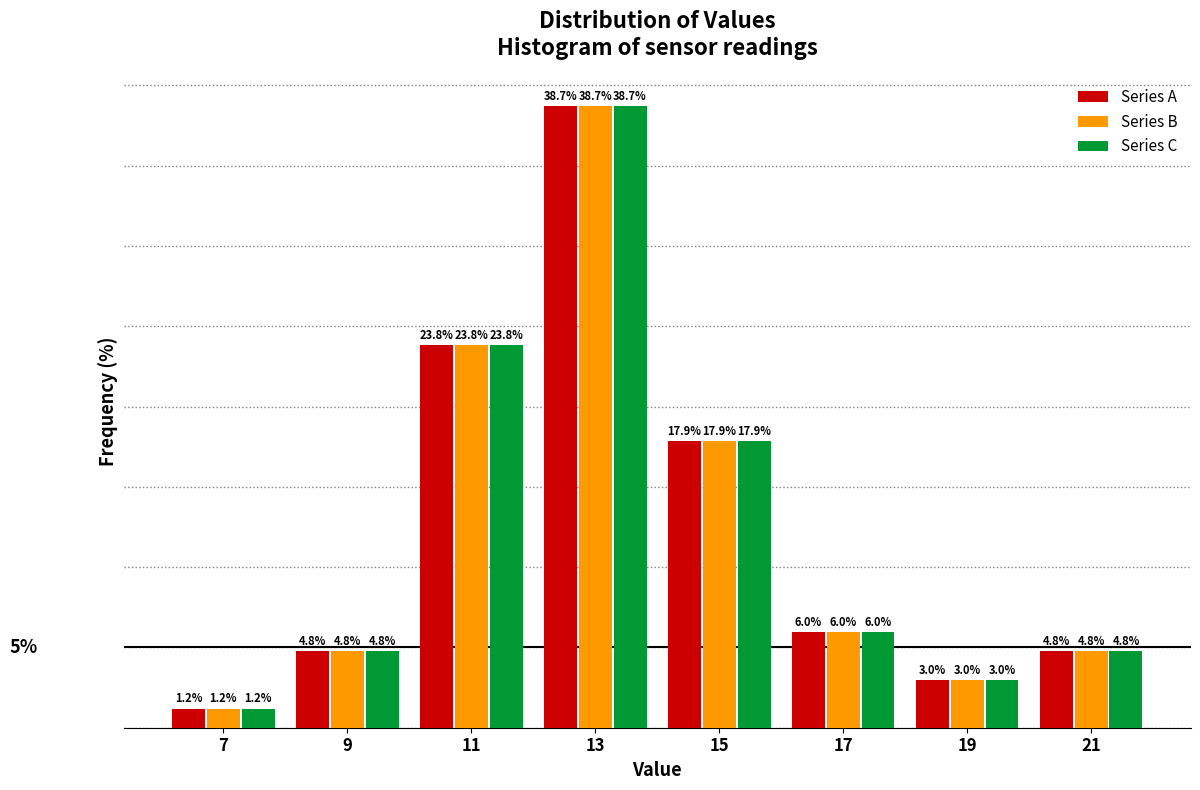

Is the value of Series A at 17 greater than the value of Series B at 13?

No